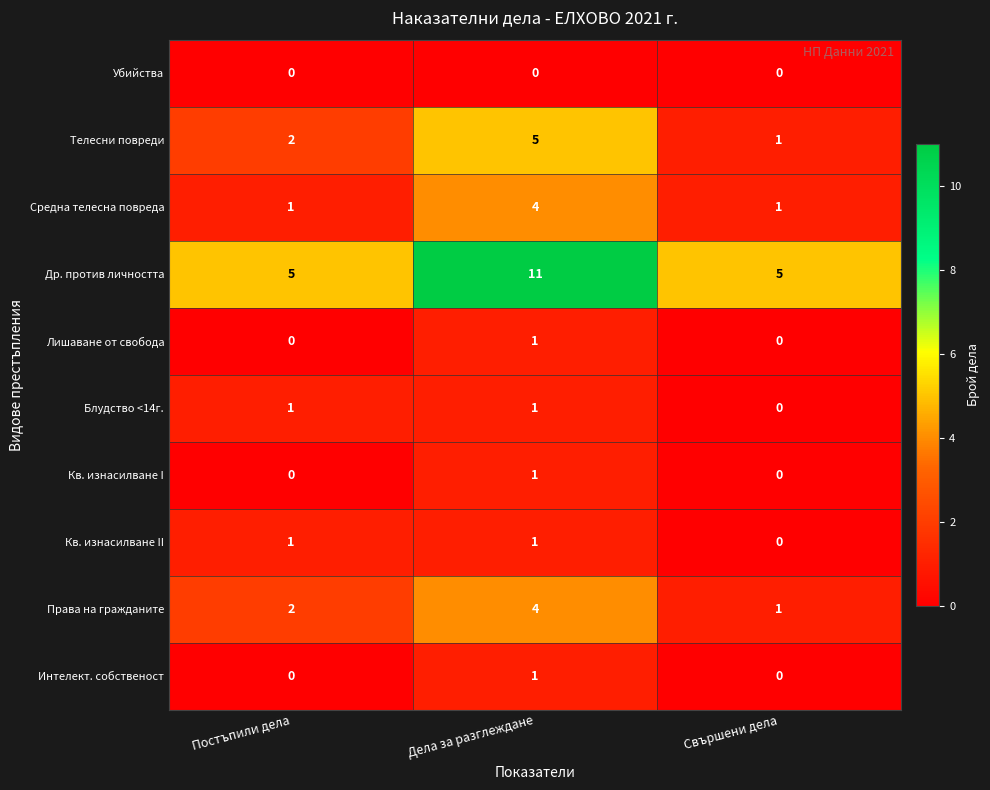

Which series has the largest total across all categories?

Др. против личността